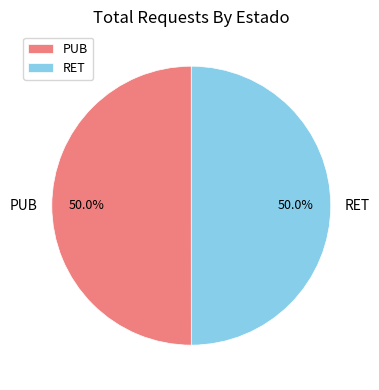

How much of the chart is everything except PUB?

50.0%